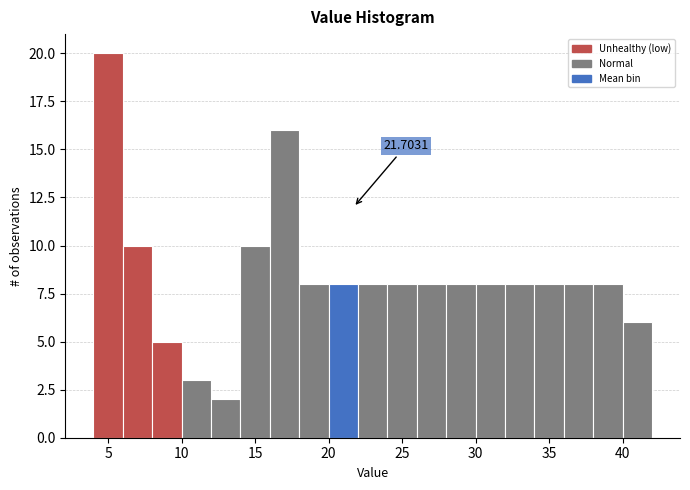

Over which range of the x-axis is the bar tallest?

4 to 6